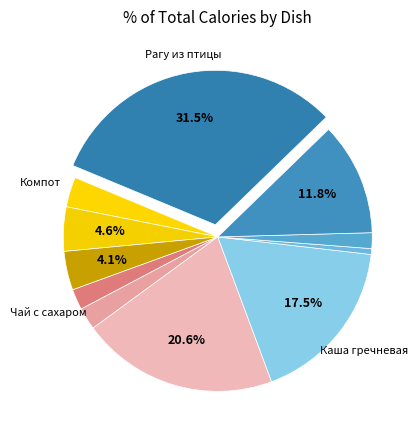

How many slices are in this pie chart?

11